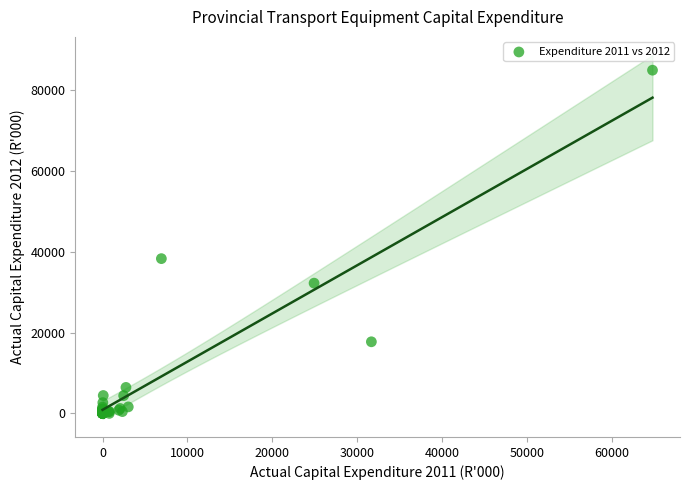

What Y value in the scatter plot is closest to 42497?

38326